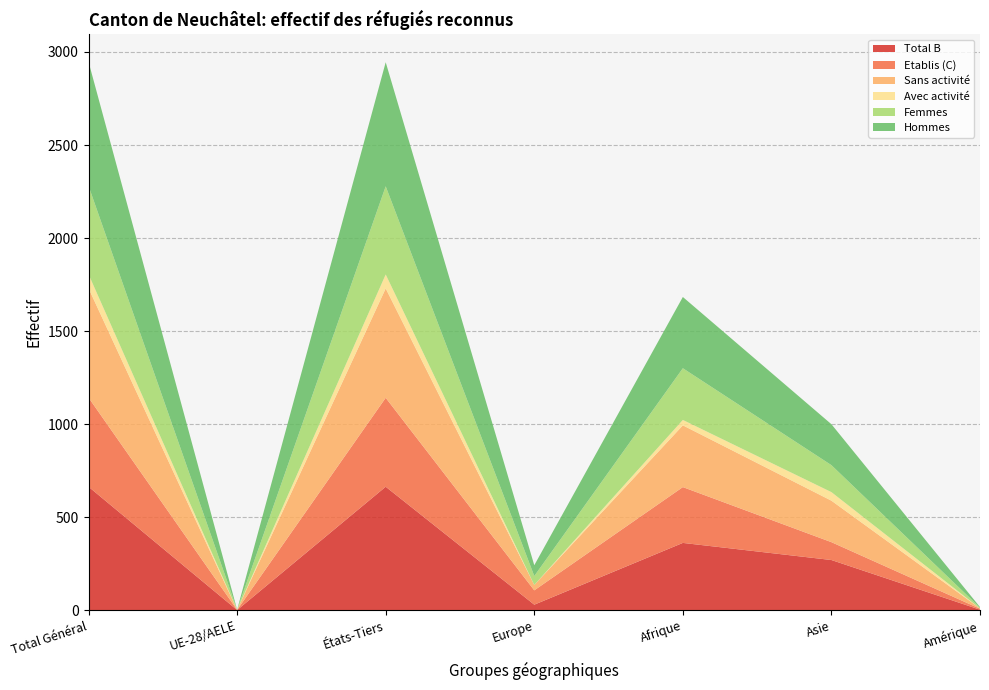

Reading right to left, list all the values displayed in this chart.

Total B: Amérique=2	Asie=269	Afrique=361	Europe=29	États-Tiers=663	UE-28/AELE=0	Total Général=663
Etablis (C): Amérique=5	Asie=96	Afrique=300	Europe=77	États-Tiers=478	UE-28/AELE=1	Total Général=479
Sans activité: Amérique=2	Asie=223	Afrique=332	Europe=29	États-Tiers=588	UE-28/AELE=0	Total Général=588
Avec activité: Amérique=0	Asie=46	Afrique=29	Europe=0	États-Tiers=75	UE-28/AELE=0	Total Général=75
Femmes: Amérique=4	Asie=145	Afrique=278	Europe=48	États-Tiers=474	UE-28/AELE=1	Total Général=475
Hommes: Amérique=3	Asie=220	Afrique=383	Europe=58	États-Tiers=667	UE-28/AELE=0	Total Général=667